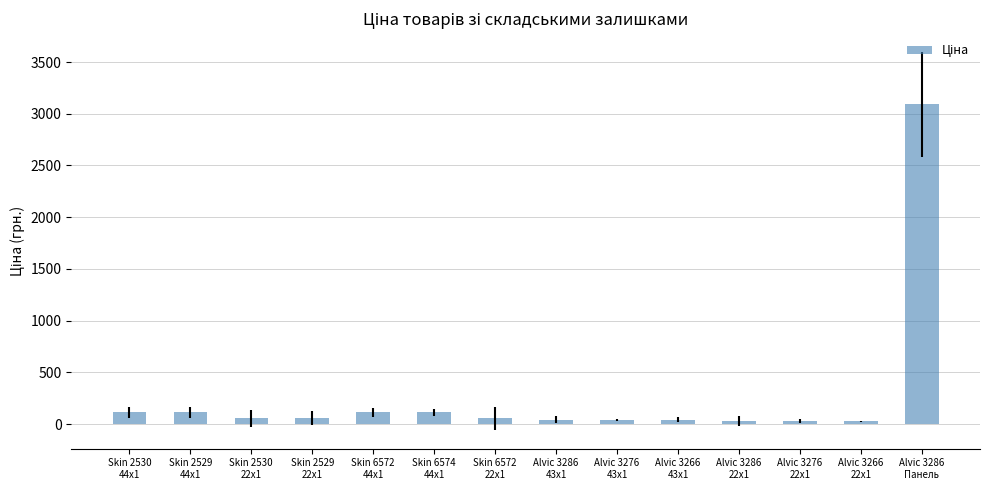

What is the maximum value shown in the chart?

3091.2